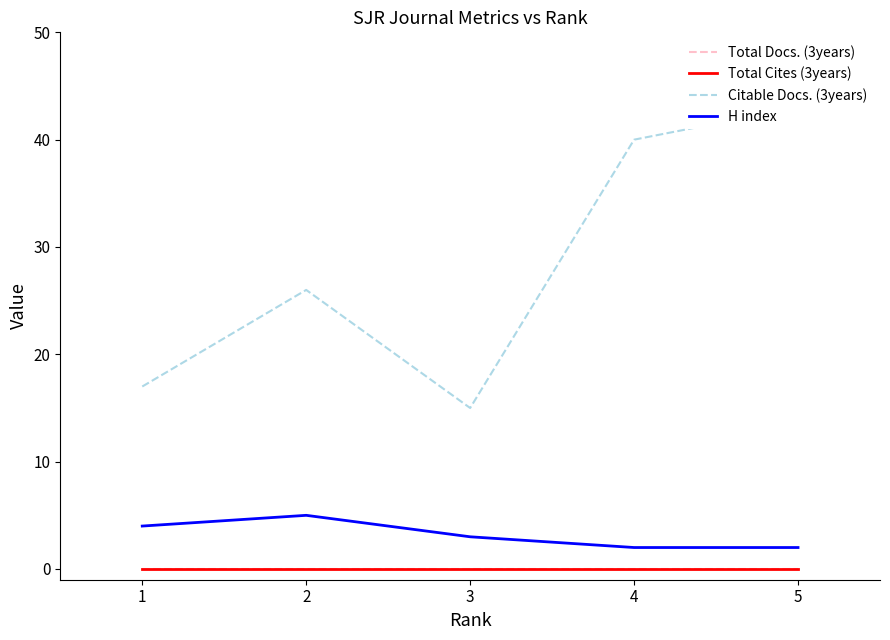

The value of Citable Docs. (3years) at 2 is 44. True or false?

False